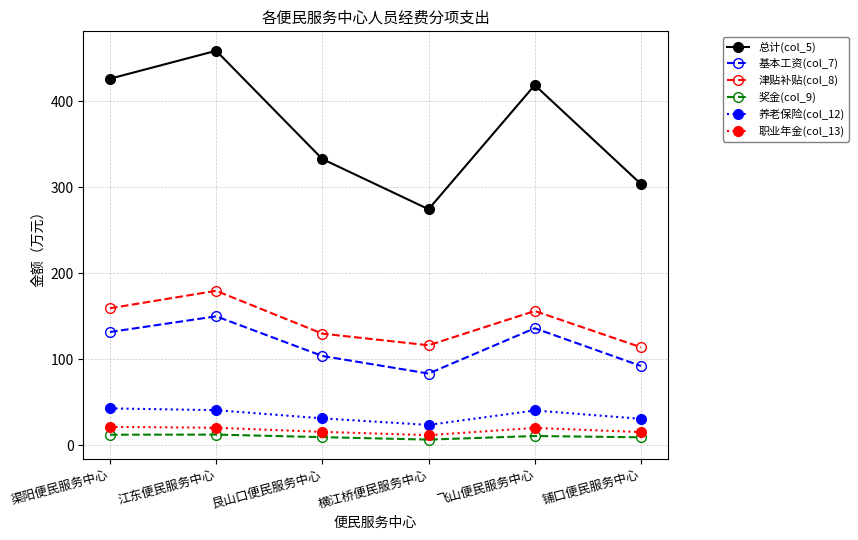

Which series changed the most between 江东便民服务中心 and 飞山便民服务中心?

总计(col_5)